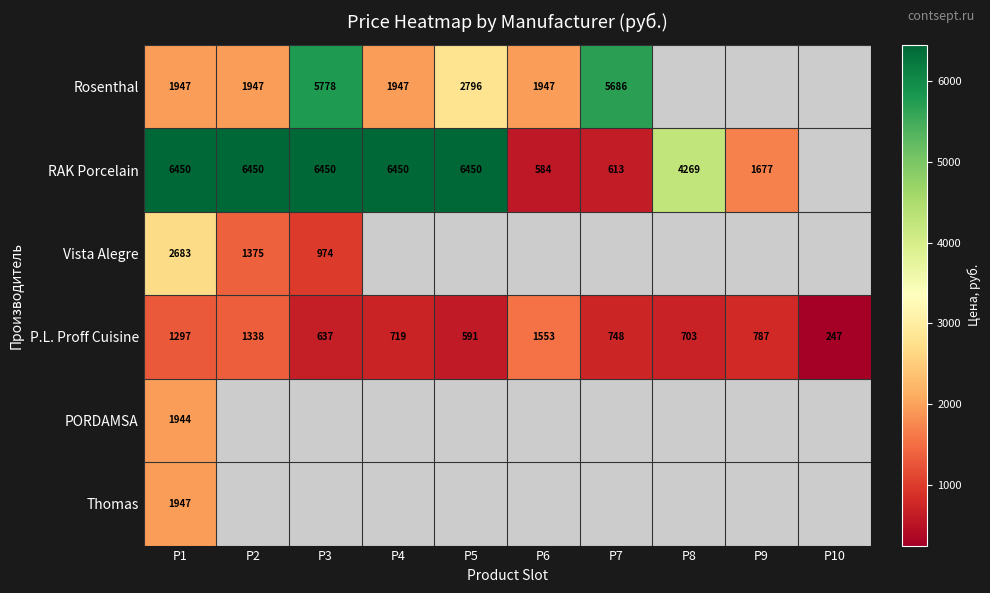

How many data points does each series have?

10